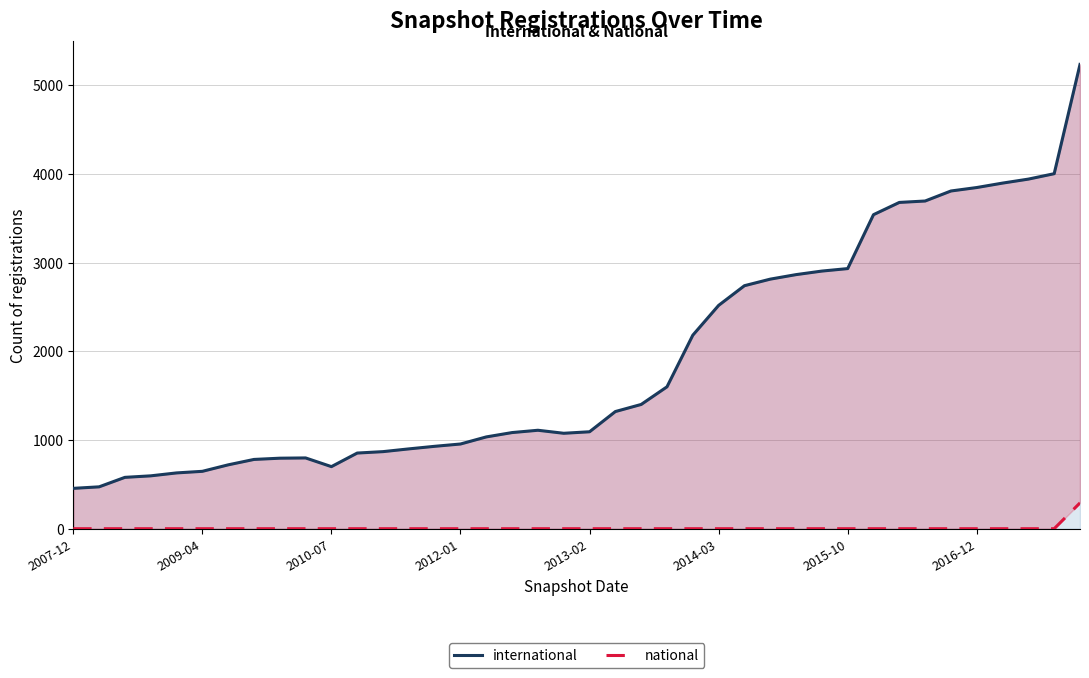

What value does the international series have at 2007-12, to the nearest 100?

500